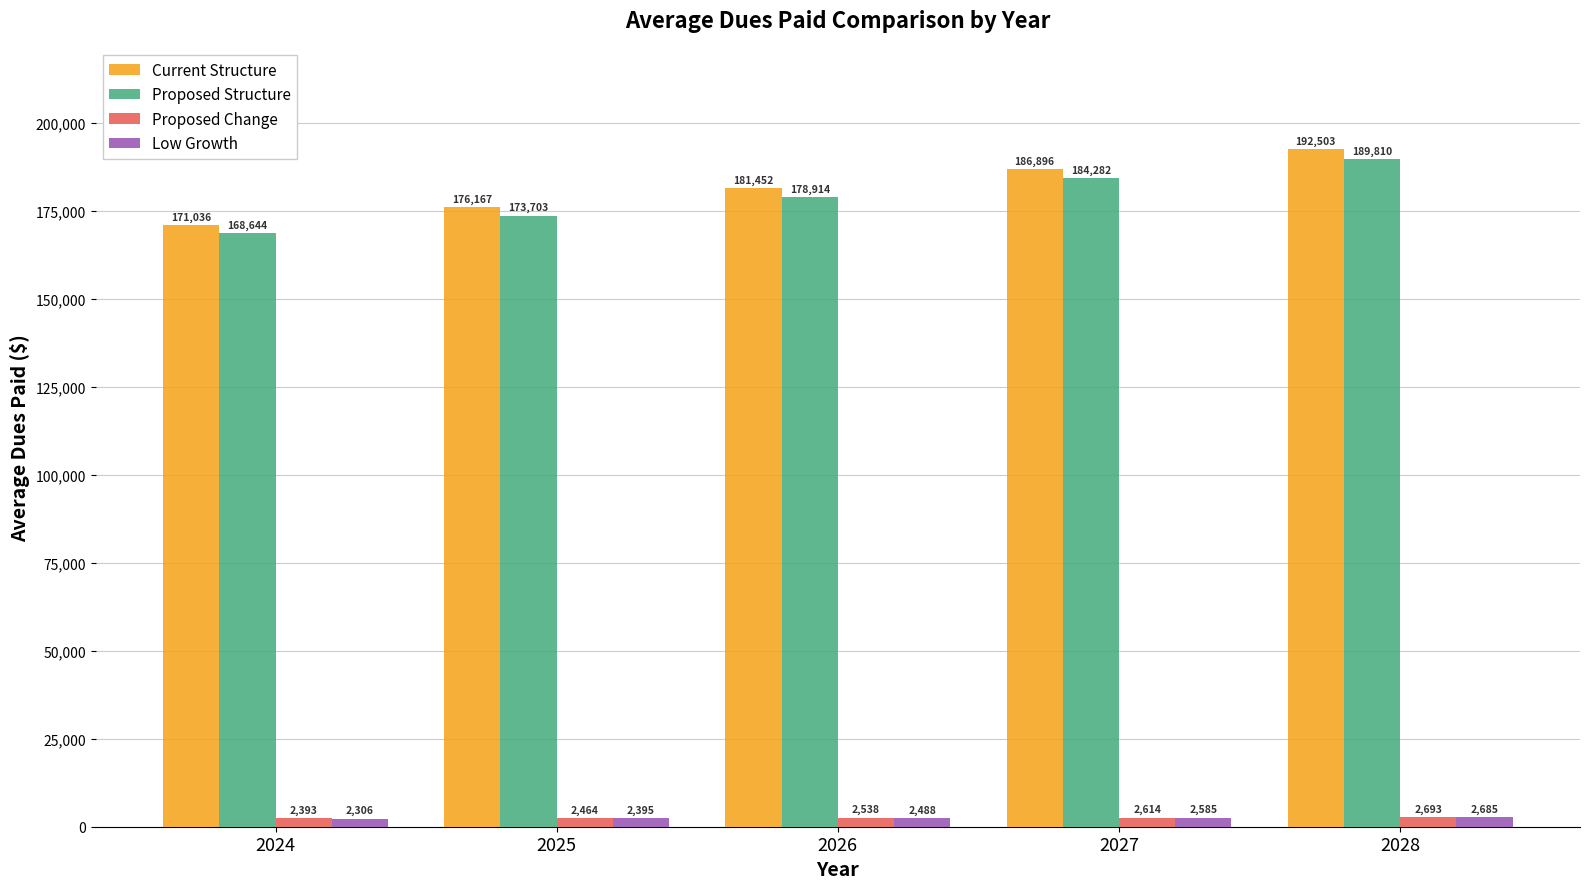

At which label does Low Growth reach its minimum?

2024